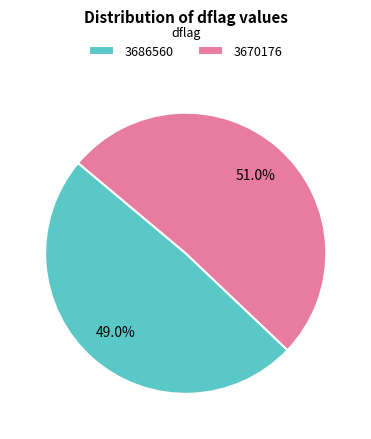

Rank the categories by value from lowest to highest.

3686560, 3670176